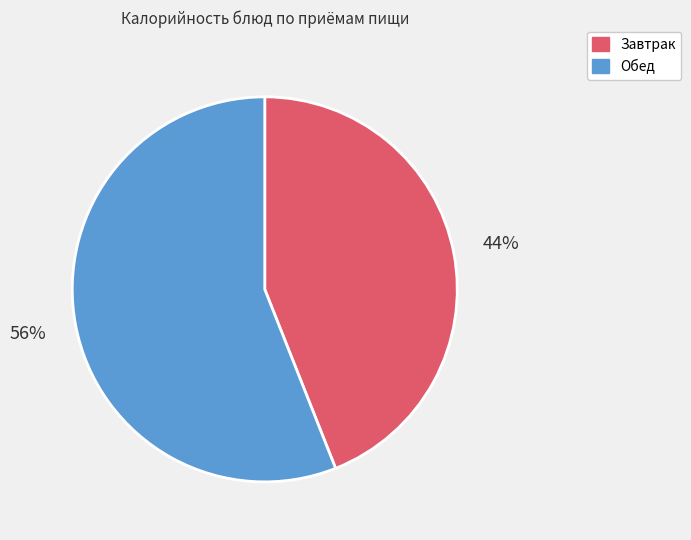

Count the number of slices in the pie.

2